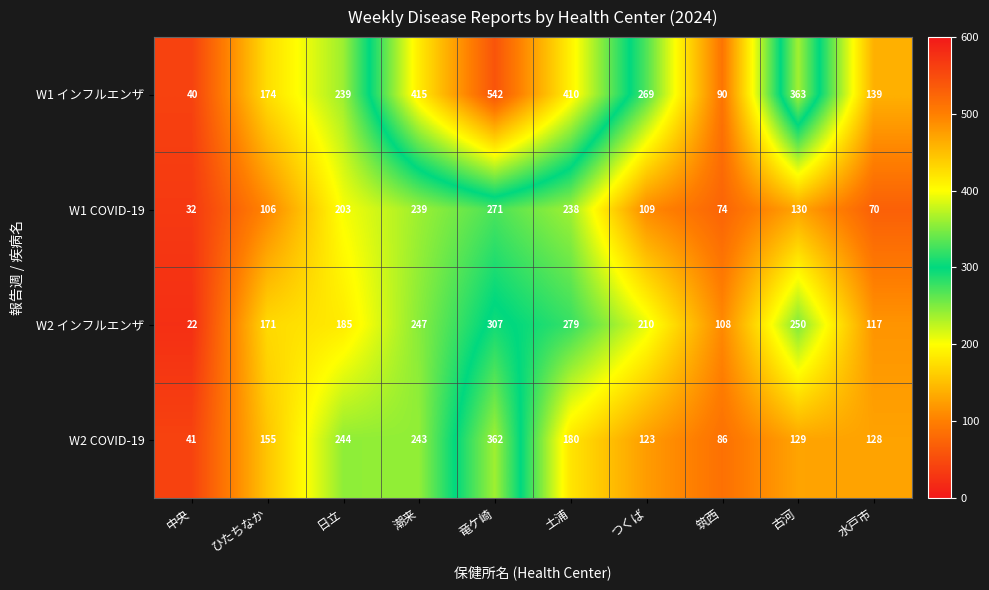

Which label corresponds to the smallest value in the chart?

中央